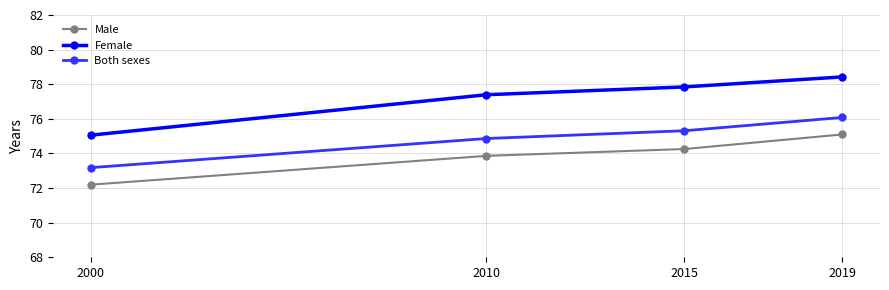

True or false: Both sexes and Female cross at least once.

False